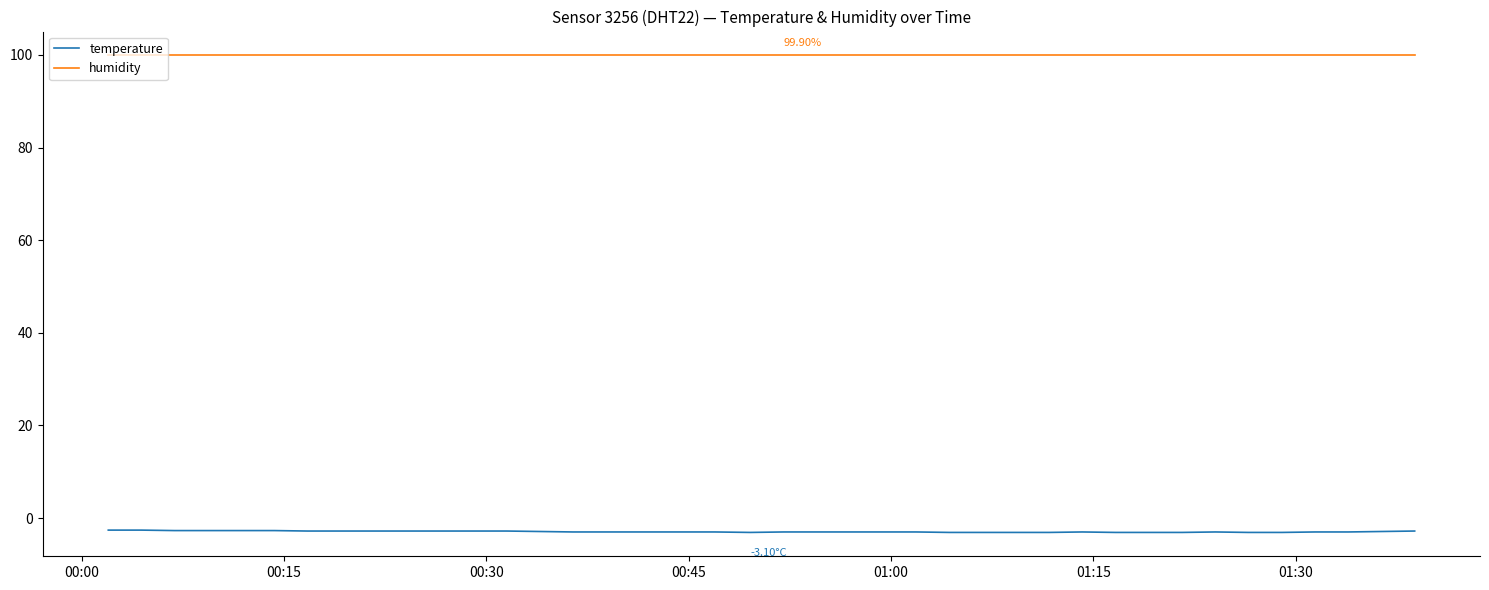

Which series has the largest total across all categories?

humidity